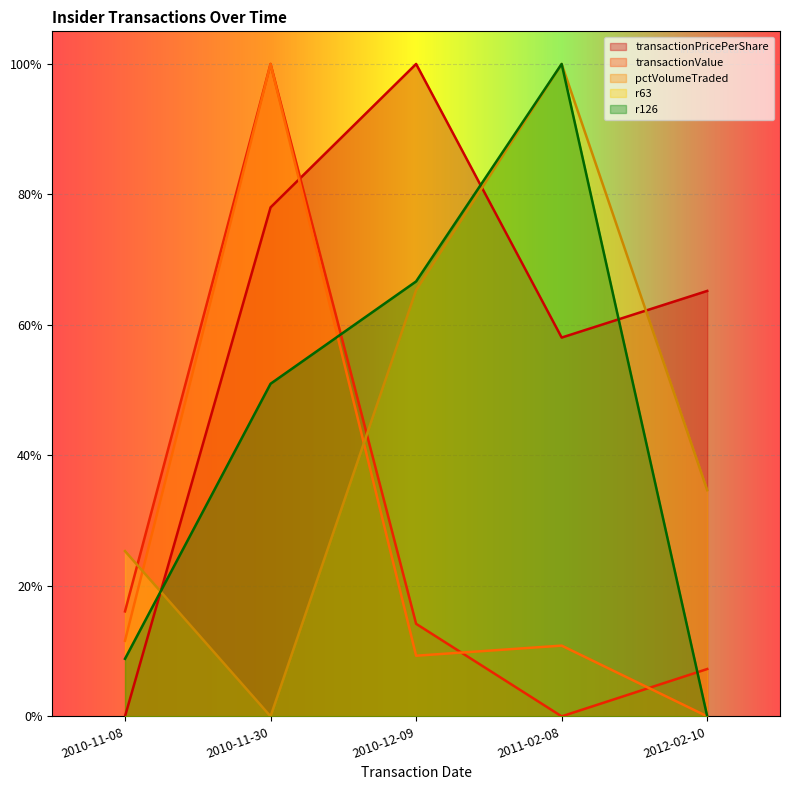

True or false: transactionValue has a value of 1.0 at 2010-11-30.

True